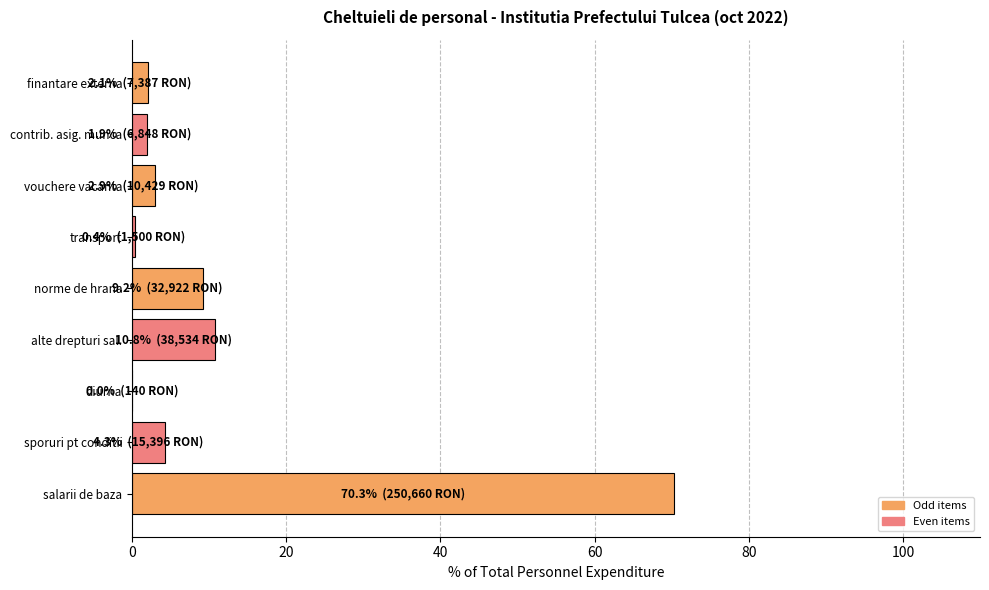

The chart shows a value of 4.9 at norme de hrana. True or false?

False